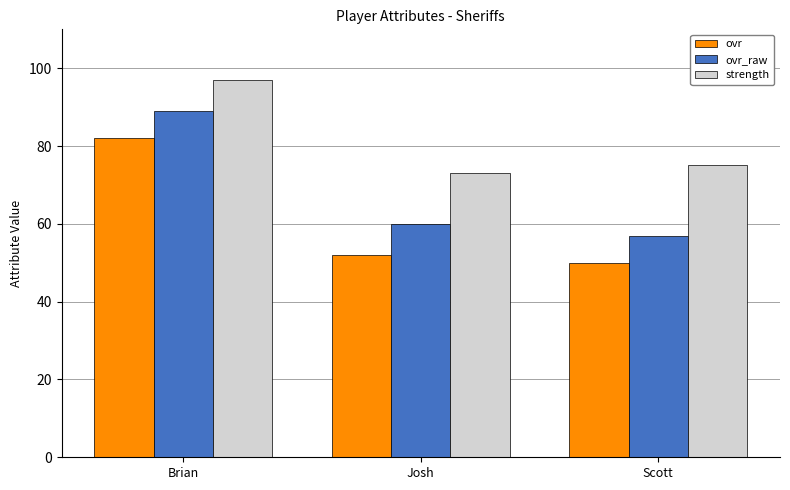

Reading left to right, extract all data points from this chart.

ovr: Brian=82	Josh=52	Scott=50
ovr_raw: Brian=89	Josh=60	Scott=57
strength: Brian=97	Josh=73	Scott=75